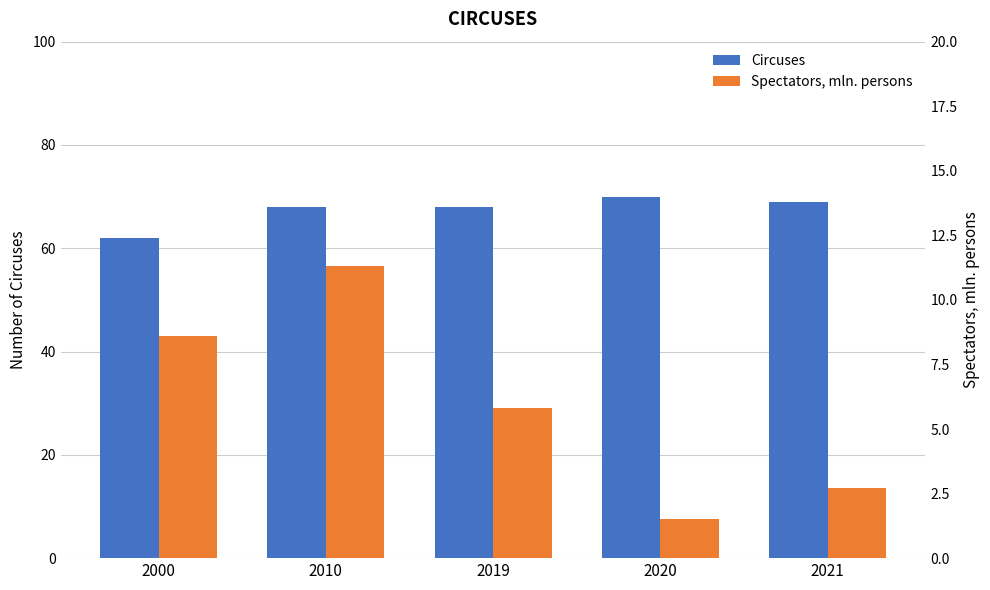

Which series has the largest total across all categories?

Circuses